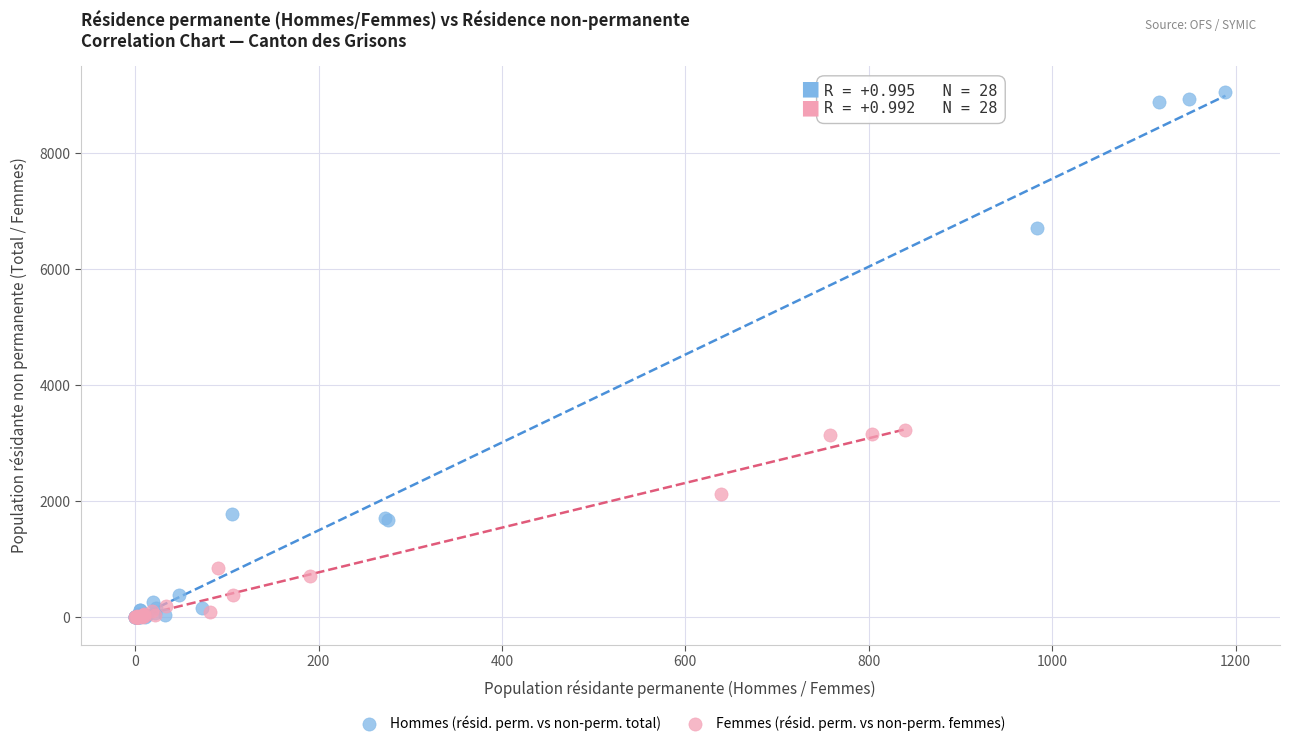

Which series has the largest Y range (max minus min)?

Hommes (résid. perm. vs non-perm. total)